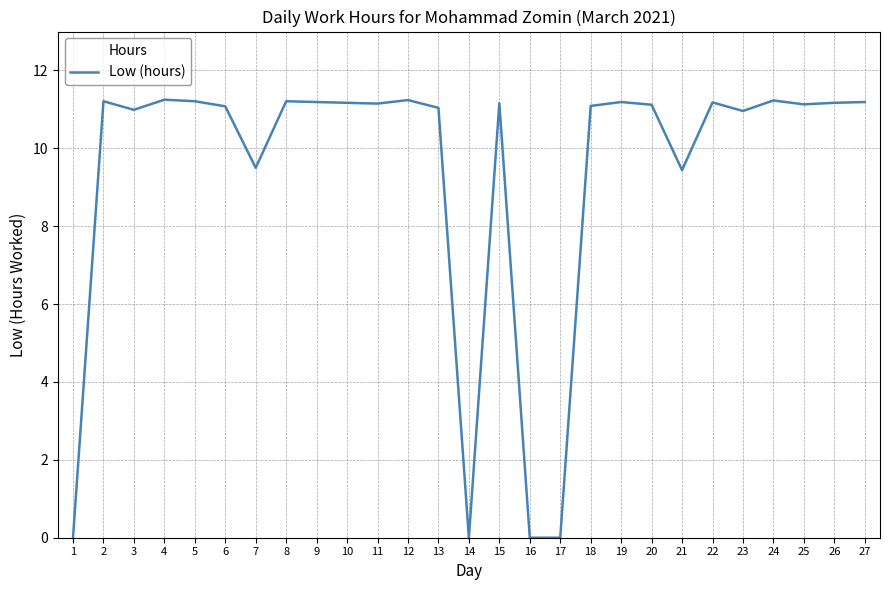

Is it true that the value at 2 is 17.7?

False